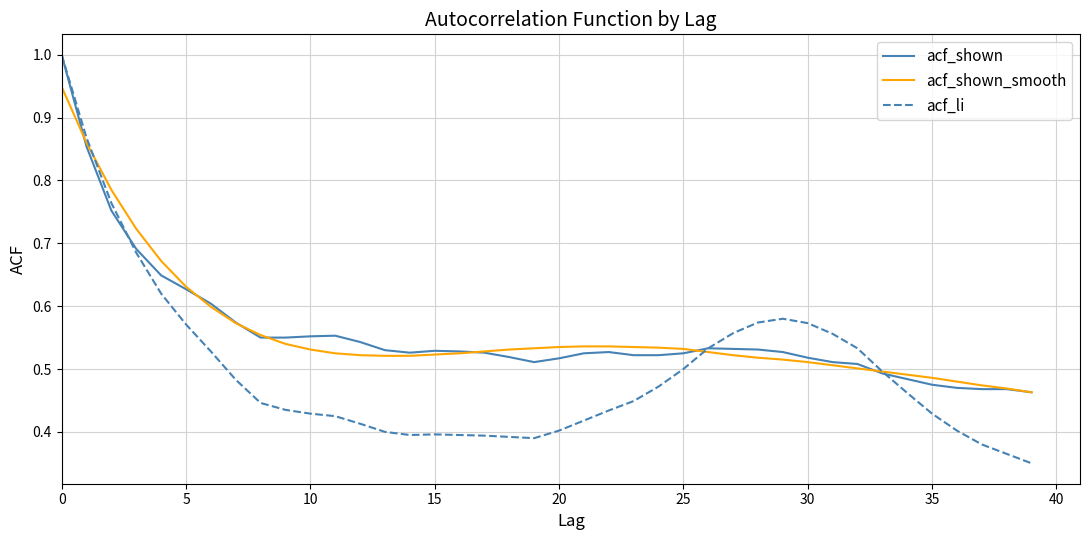

Which series has the widest spread of values?

acf_li